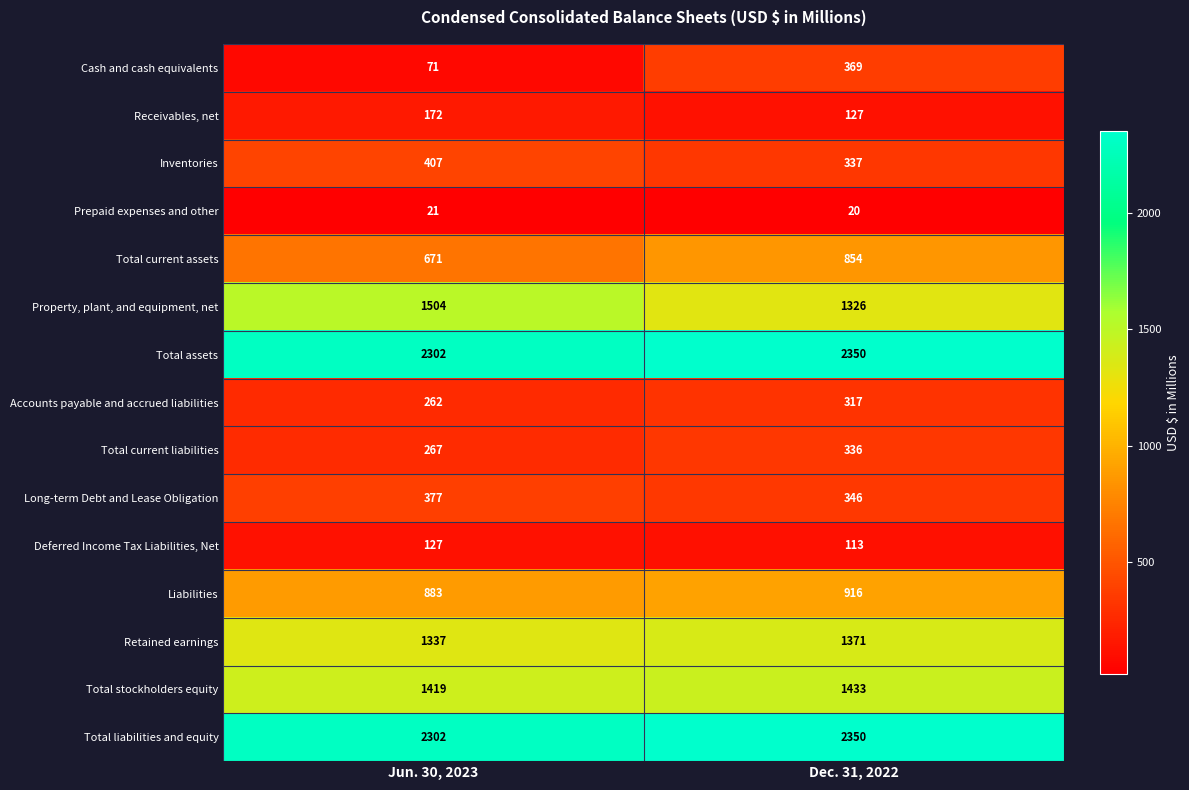

List the labels in order of Total current liabilities value, largest first.

Dec. 31, 2022, Jun. 30, 2023